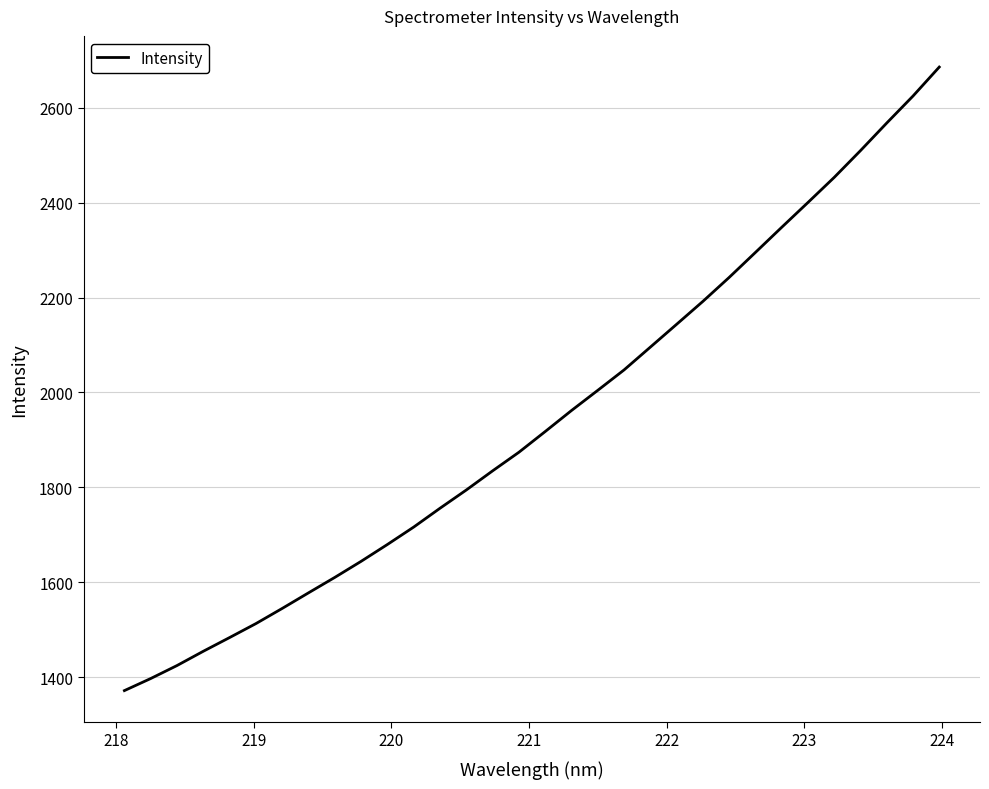

What is the smallest value displayed?

1371.6